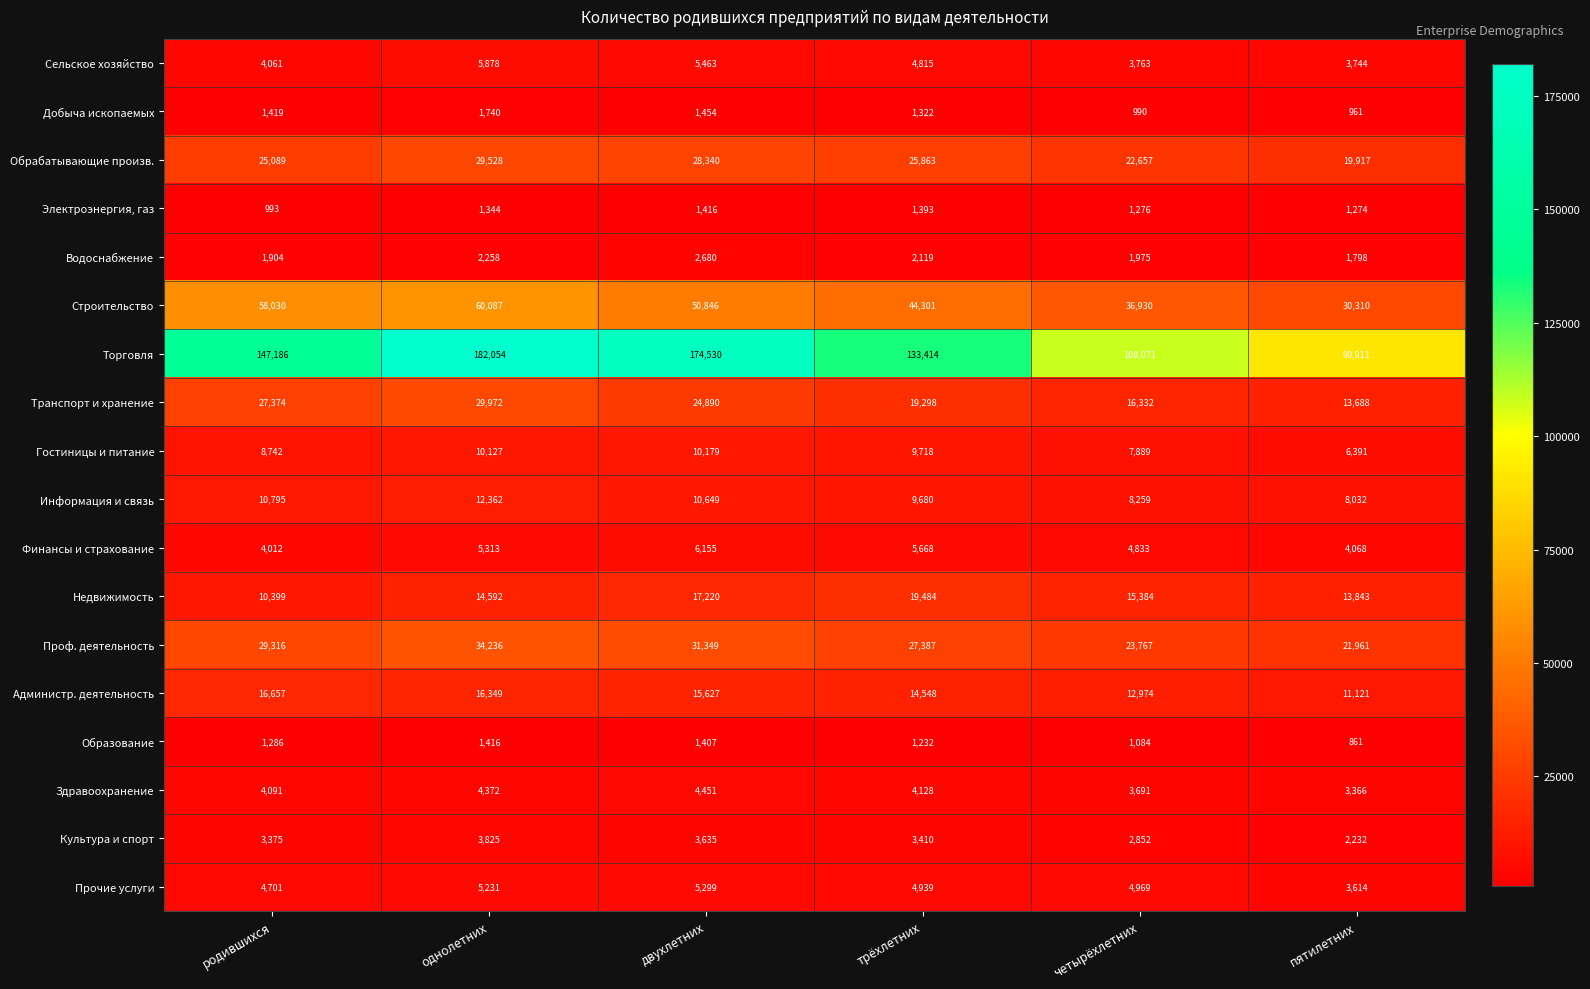

Which series has the largest range (max minus min)?

Торговля